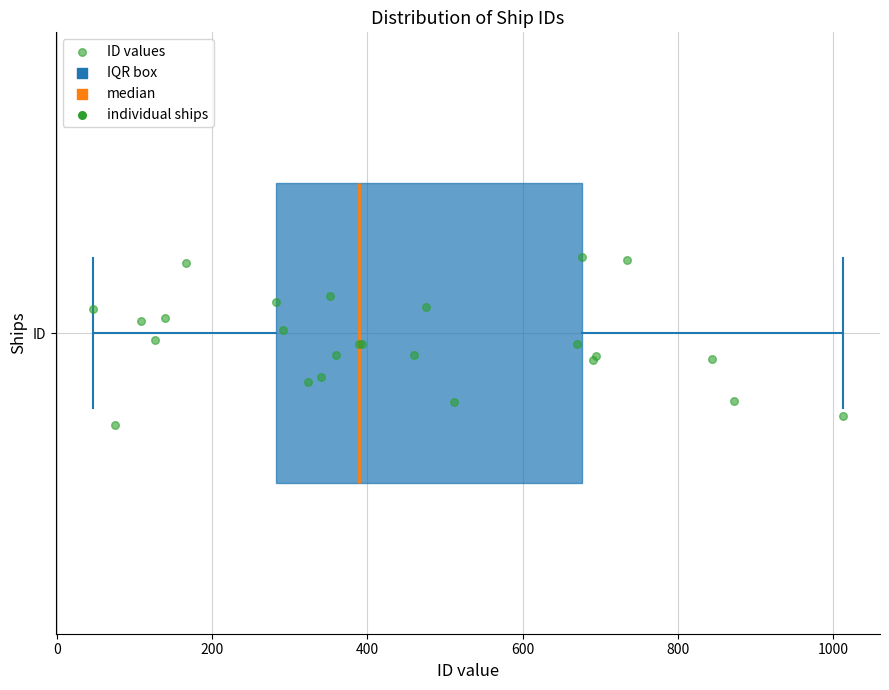

Transcribe this box plot: give where the median line is, the range the box spans, and where the two whiskers end, as read against the x-axis. The values are not printed on the chart, so give them approximately, as read against the axis.

median 380, box 280 to 680, whiskers 40 to 1020